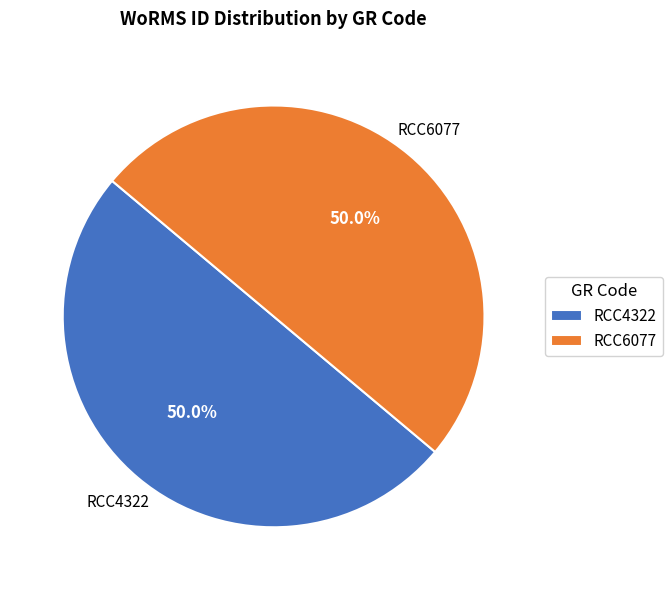

What portion of the pie excludes RCC4322?

50.0%